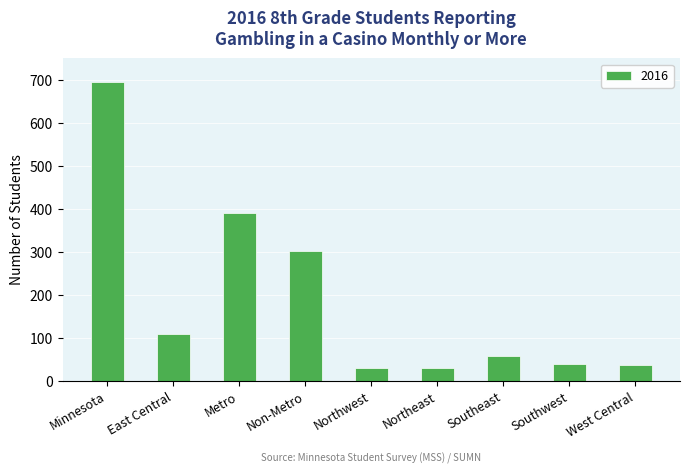

At which category does the chart reach its peak across all series?

Minnesota